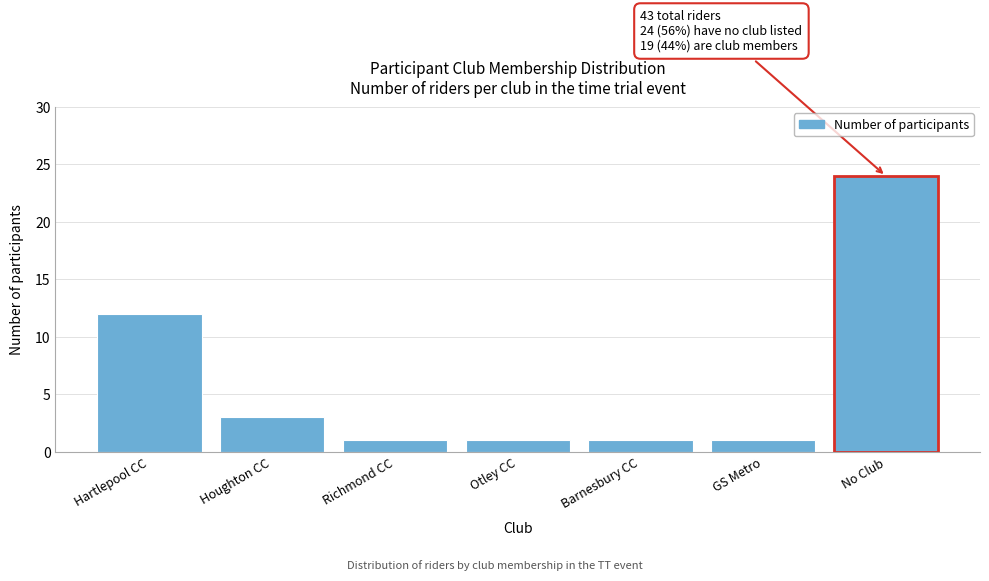

Reading left to right, what are all the values shown in this chart?

12	3	1	1	1	1	24